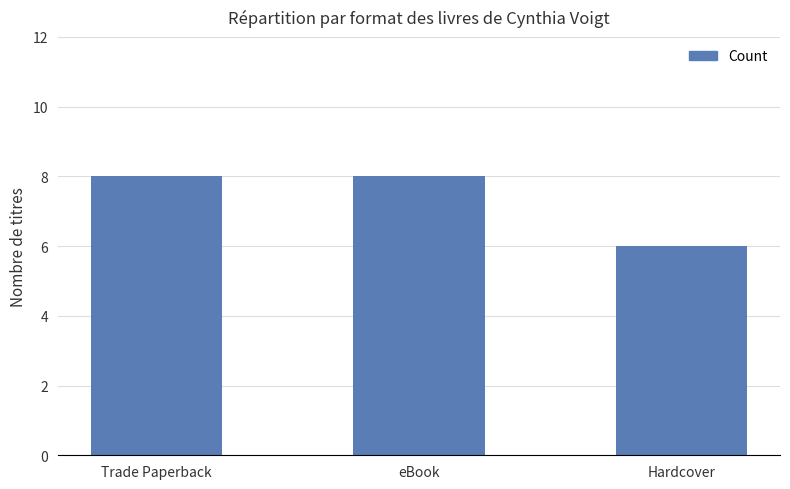

Reading left to right, extract all data points from this chart.

8	8	6